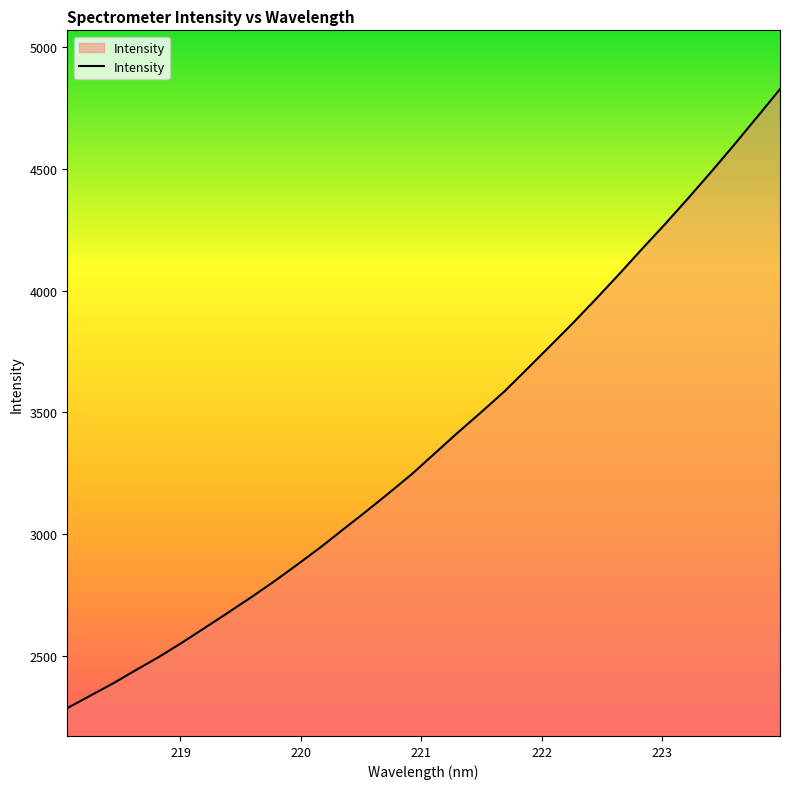

What is the difference between the maximum and minimum values?

2541.7